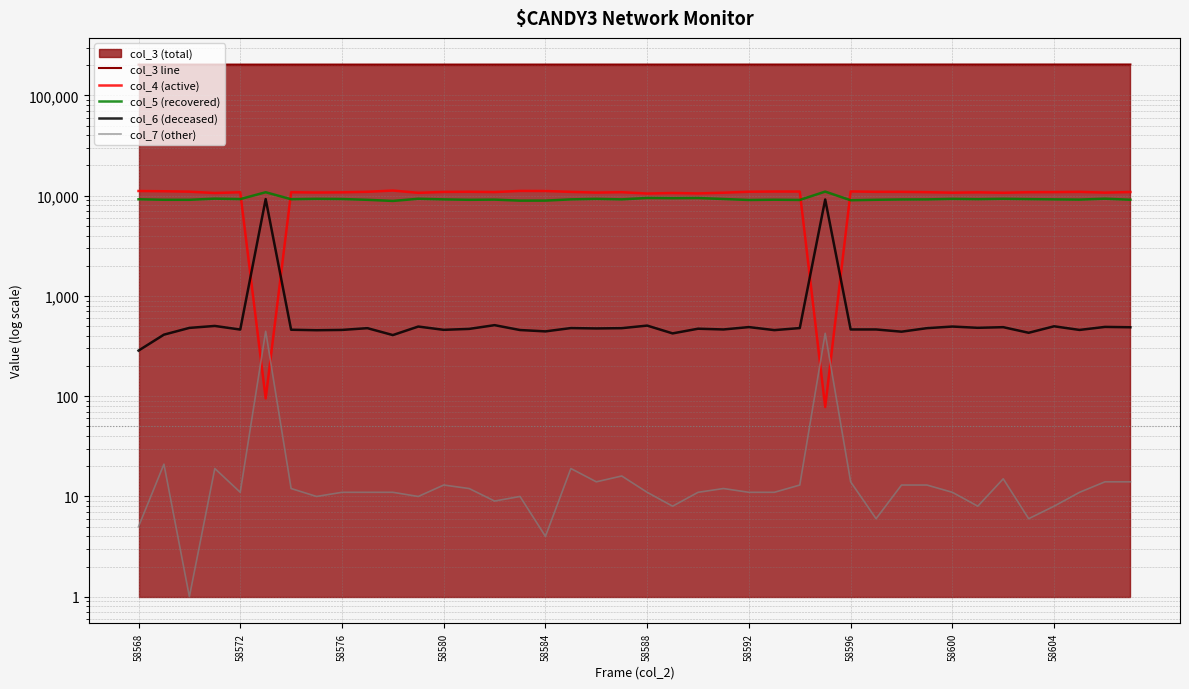

Which series ends up on top after the final intersection of col_4 (active) and col_7 (other)?

col_4 (active)